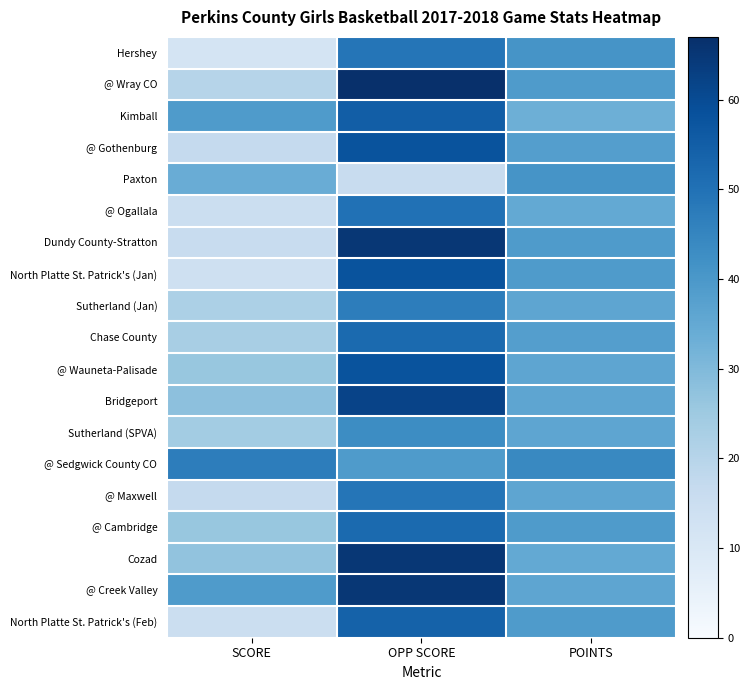

At which category does the chart reach its minimum across all series?

SCORE